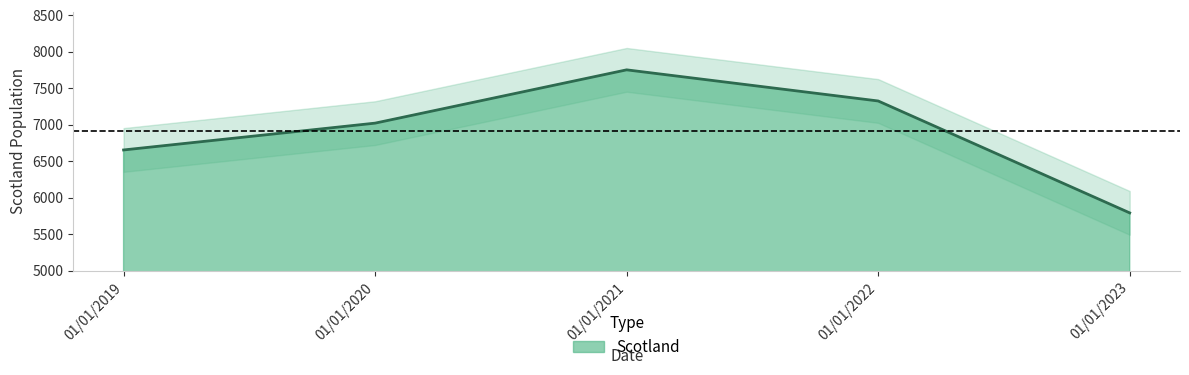

Where is the first local maximum?

01/01/2021